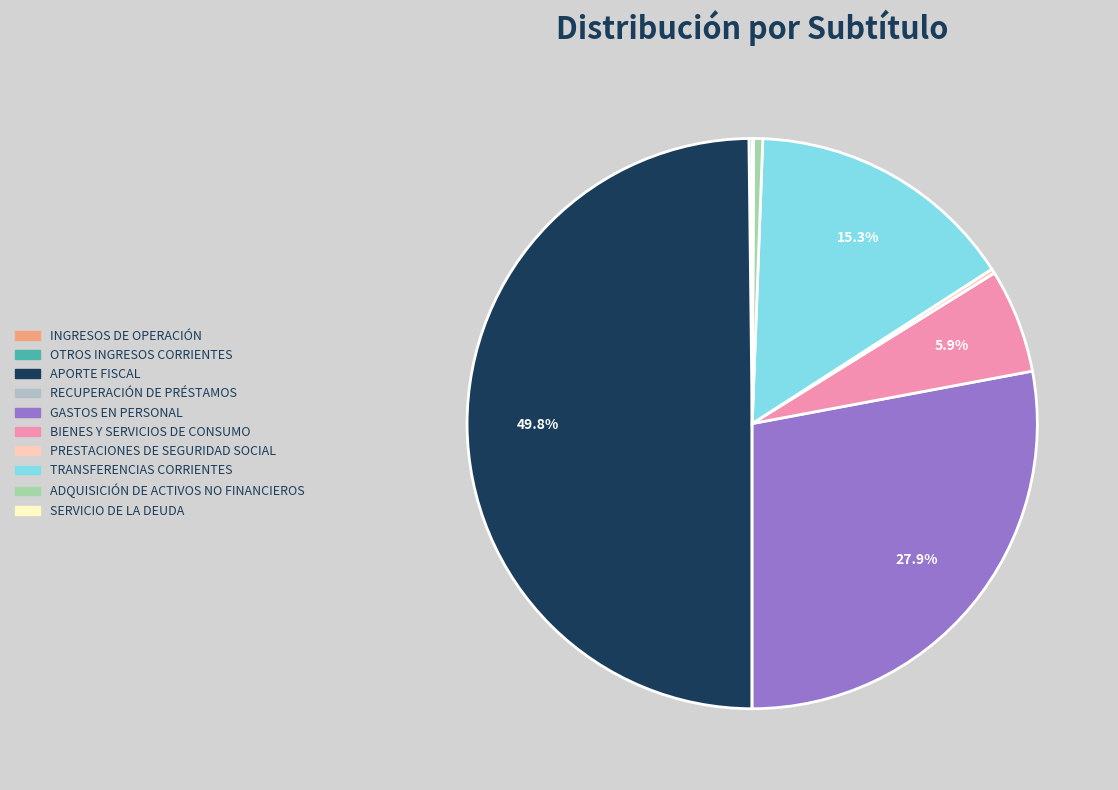

Is there any slice that represents more than half of the pie?

No